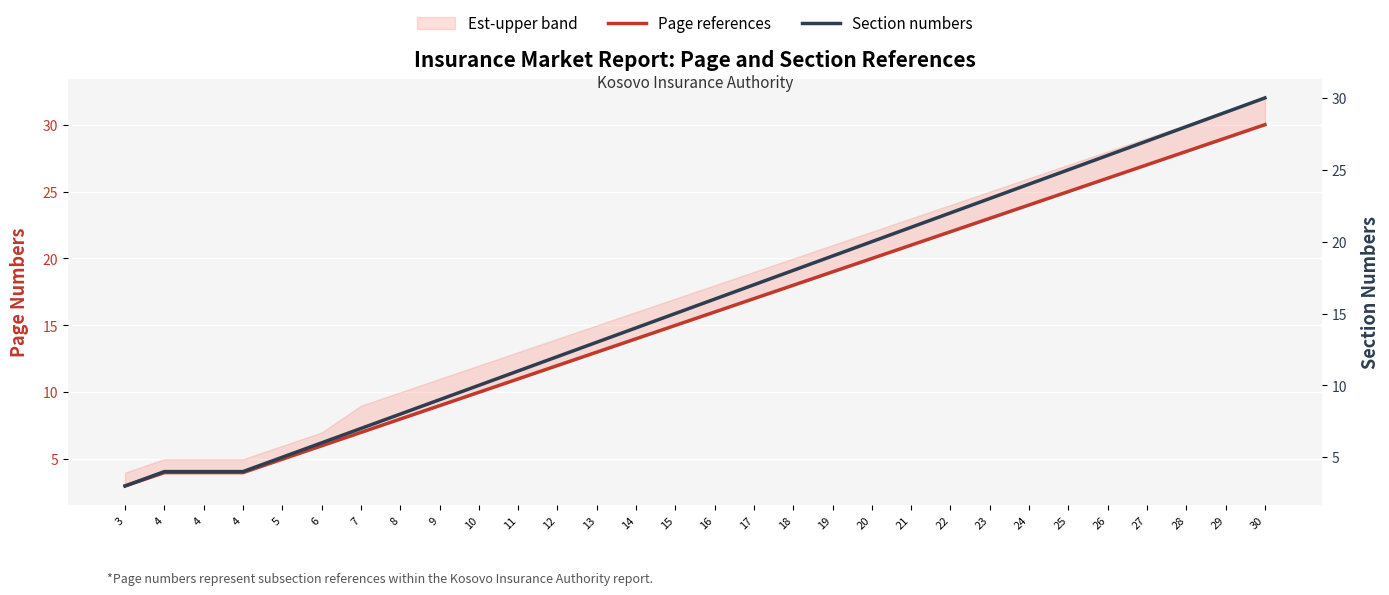

Where does the Section numbers series first go above 16?

17